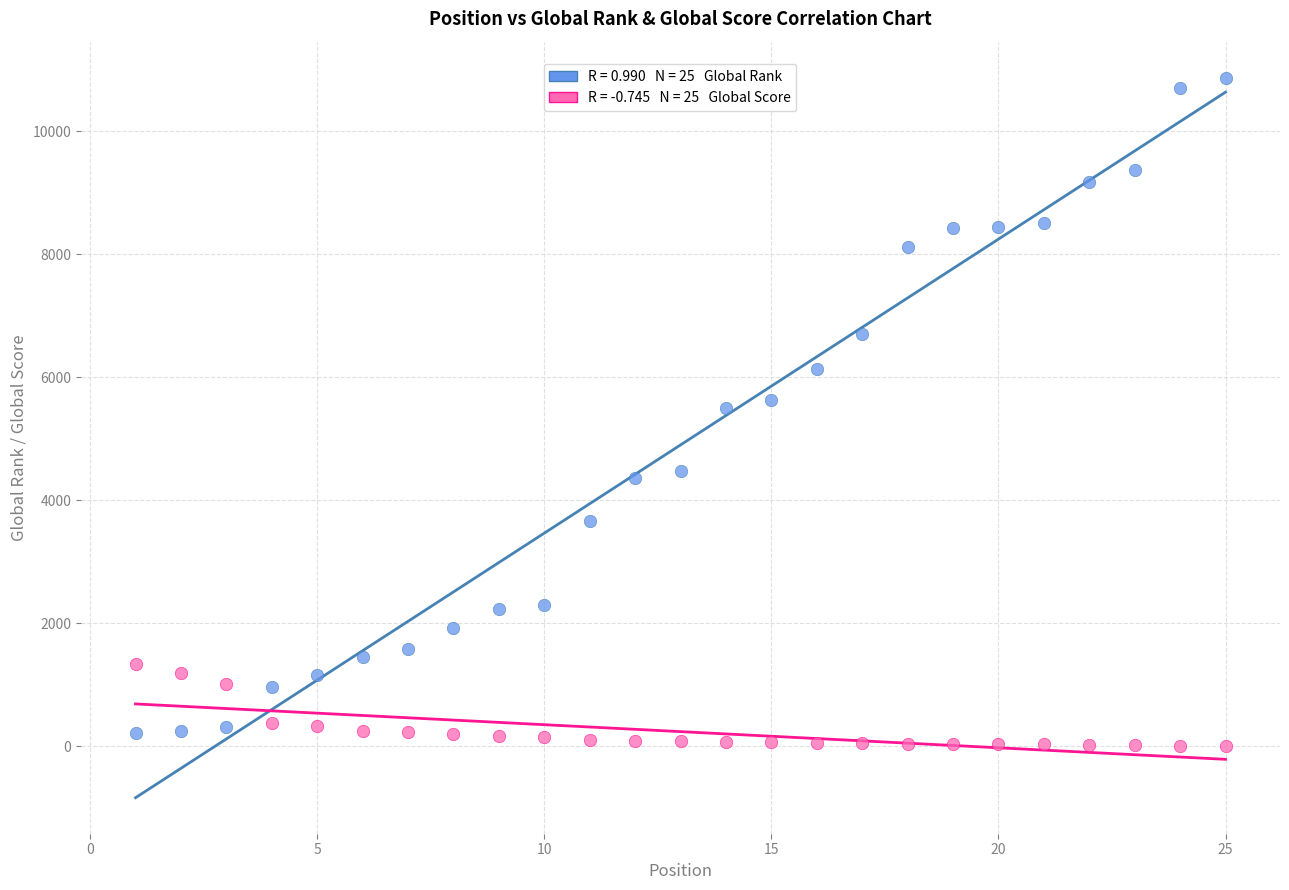

Across all data points, what is the range of Y values (max minus min)?

10864